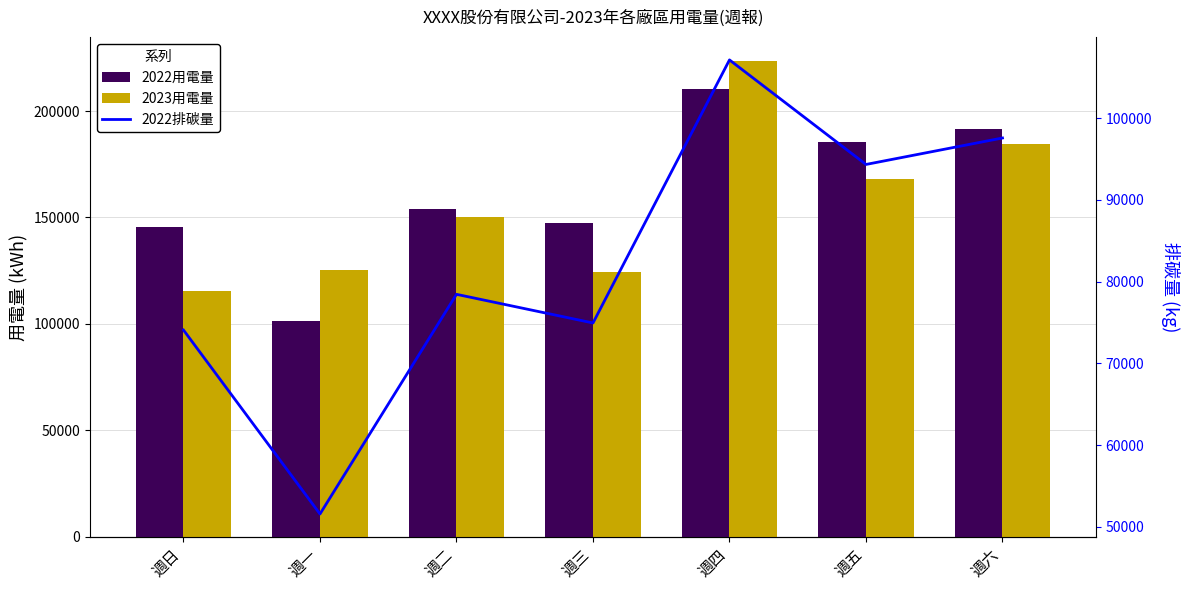

Which series has the largest total across all categories?

2022用電量